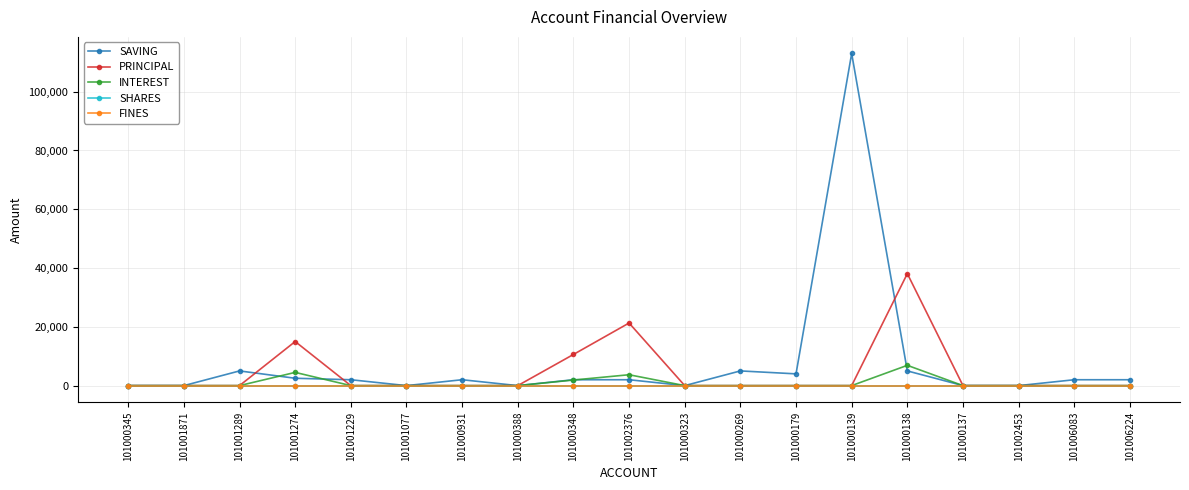

Is this an area chart (filled region under the line)?

No